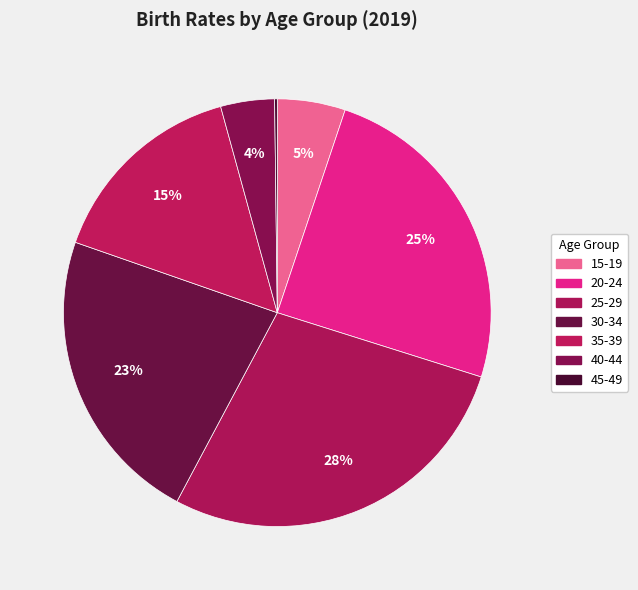

What percentage is the 35-39 slice, to the nearest percent?

15%